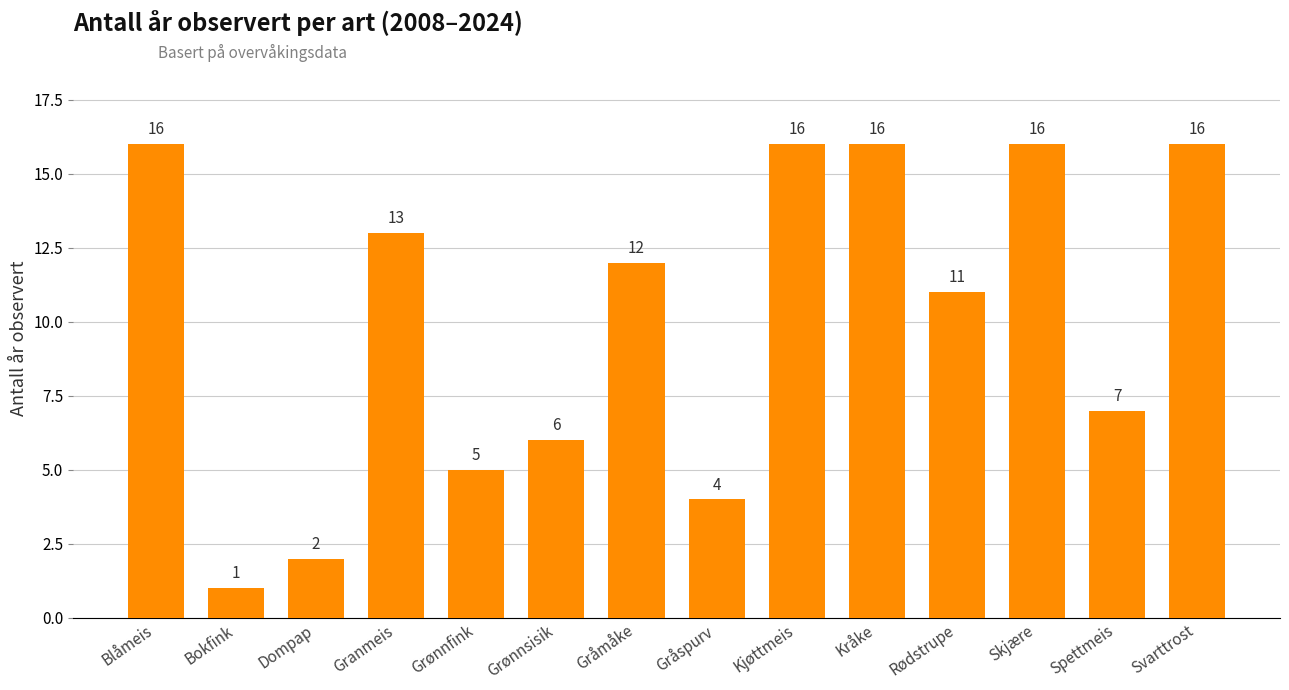

Does the chart contain any negative values?

No